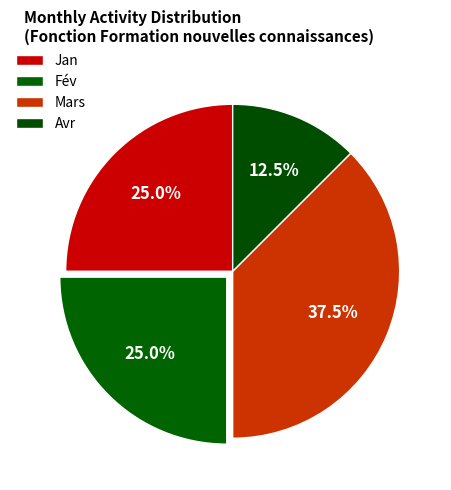

To the nearest percent, what is the average slice percentage?

25%